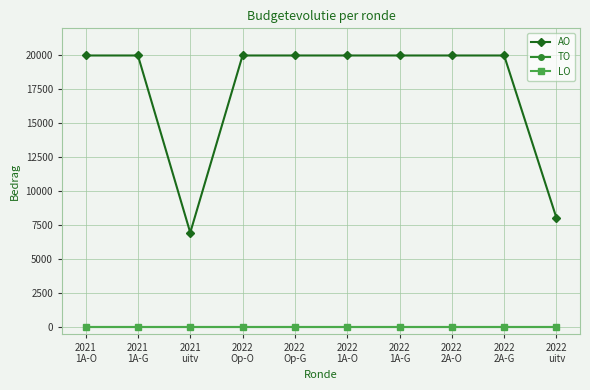

True or false: AO and LO intersect in this chart.

False